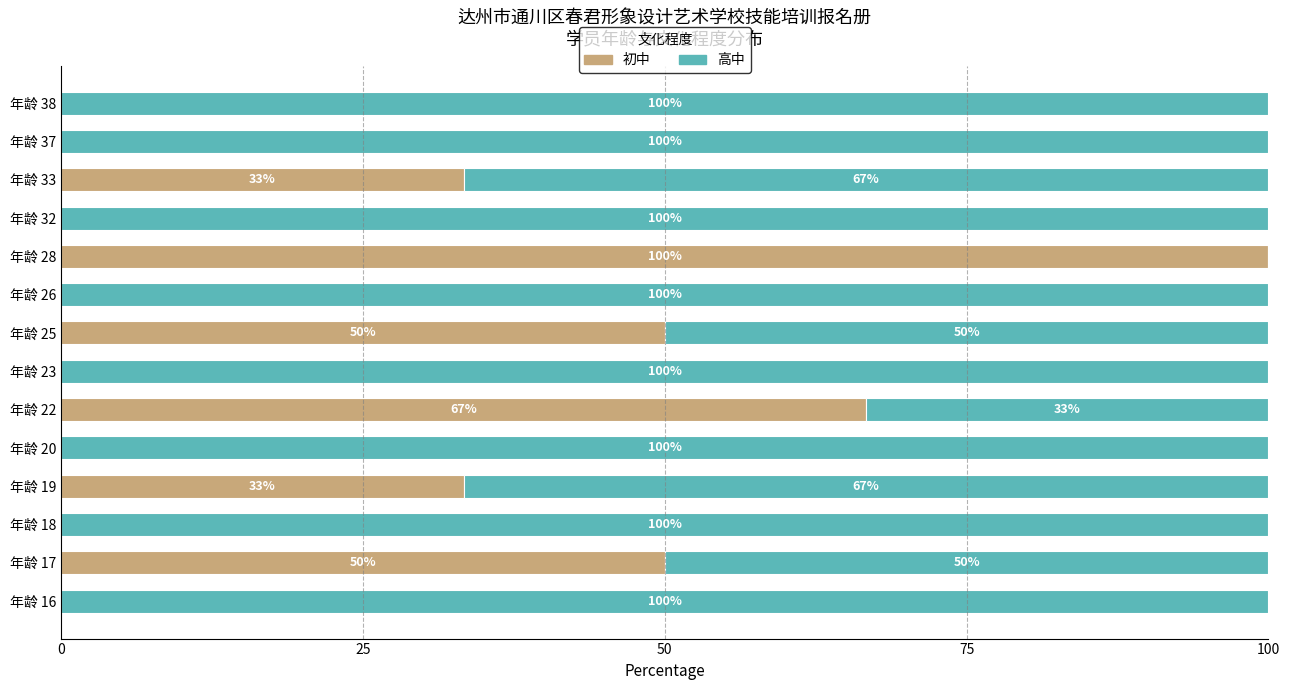

What is the total value across all series at 年龄 18?

100.0